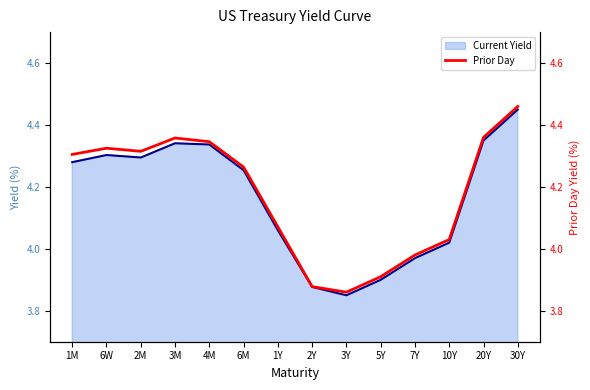

What is the average value?

4.2